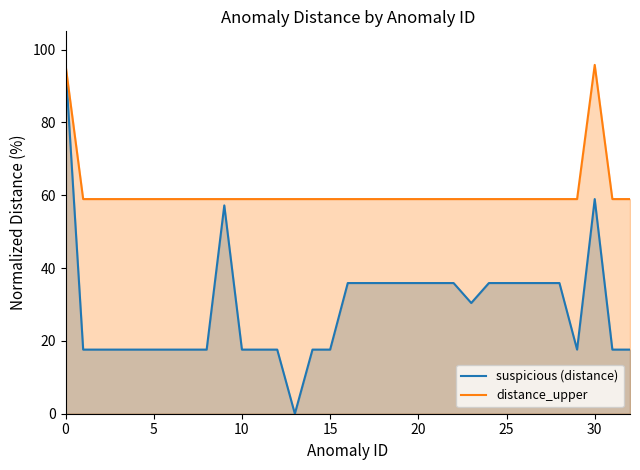

The suspicious (distance) series shows 44.6 at 0. True or false?

False